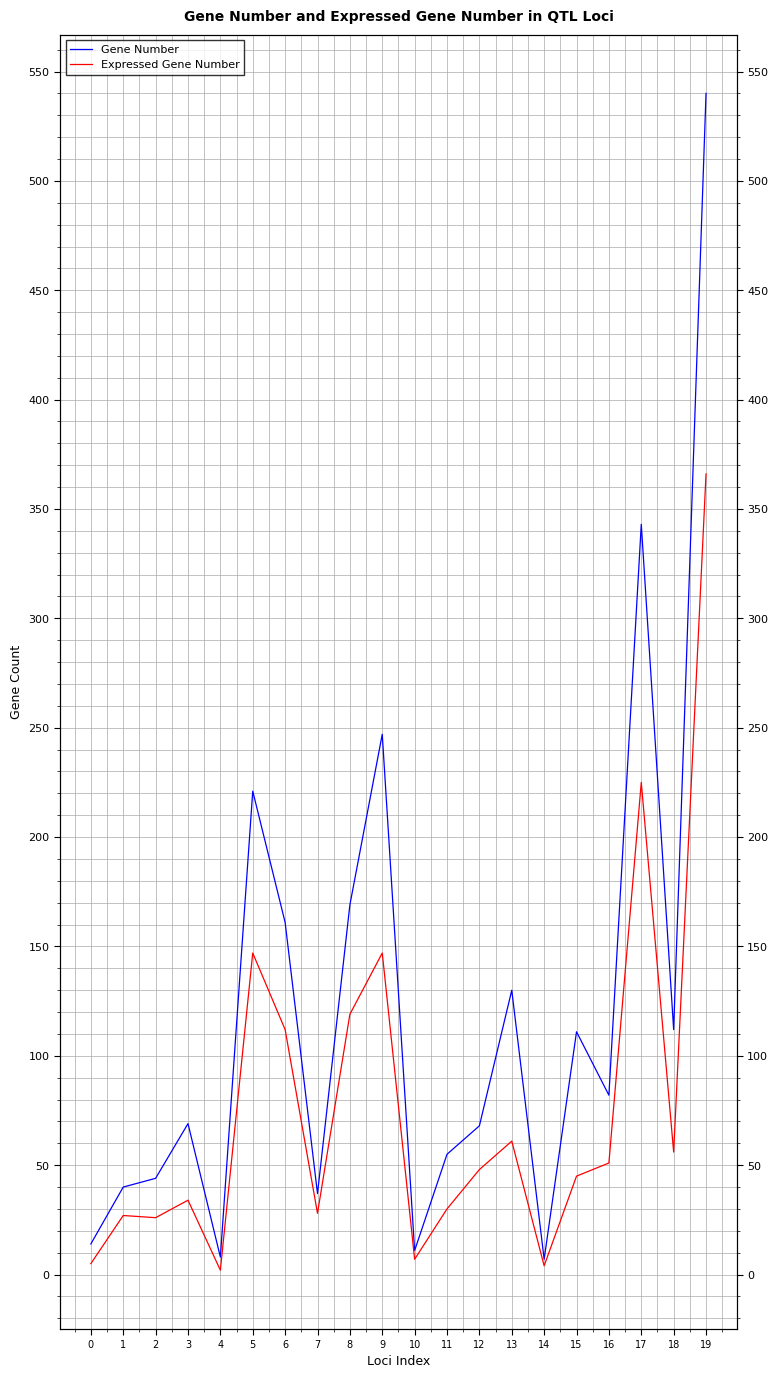

Reading left to right, what are all the values shown in this chart?

Gene Number: 0=14	1=40	2=44	3=69	4=8	5=221	6=161	7=37	8=169	9=247	10=11	11=55	12=68	13=130	14=7	15=111	16=82	17=343	18=112	19=540
Expressed Gene Number: 0=5	1=27	2=26	3=34	4=2	5=147	6=112	7=28	8=119	9=147	10=7	11=30	12=48	13=61	14=4	15=45	16=51	17=225	18=56	19=366